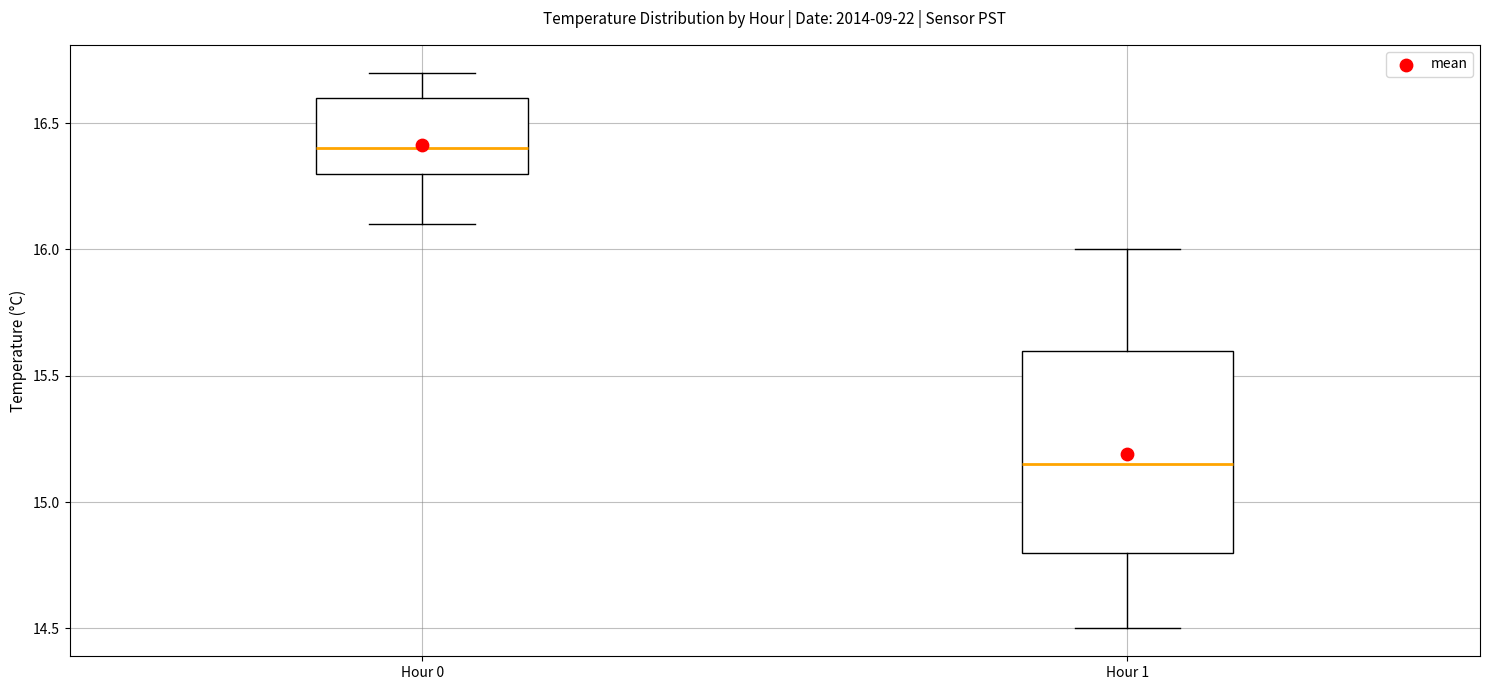

Which box's median line is the highest?

Hour 0